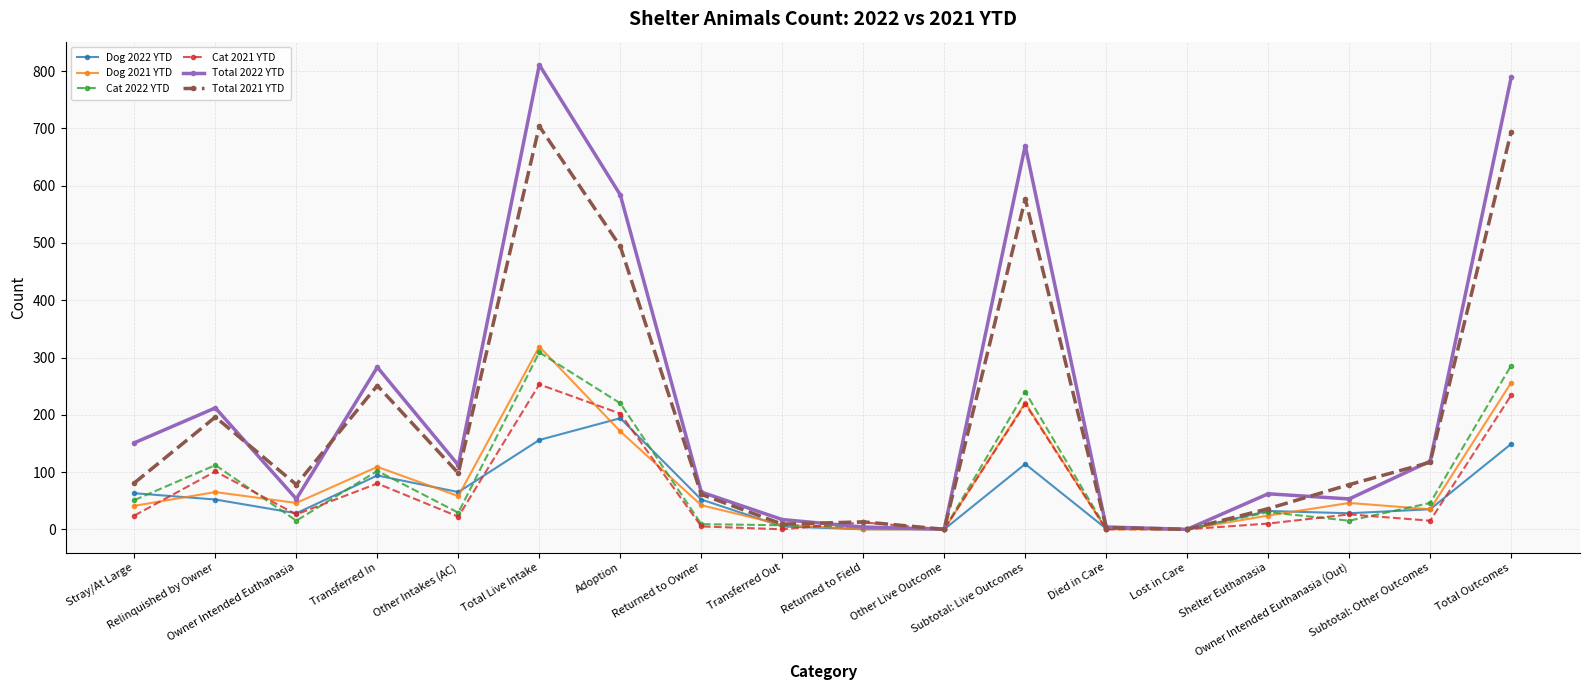

At which label is Total 2021 YTD closest to 352?

Transferred In